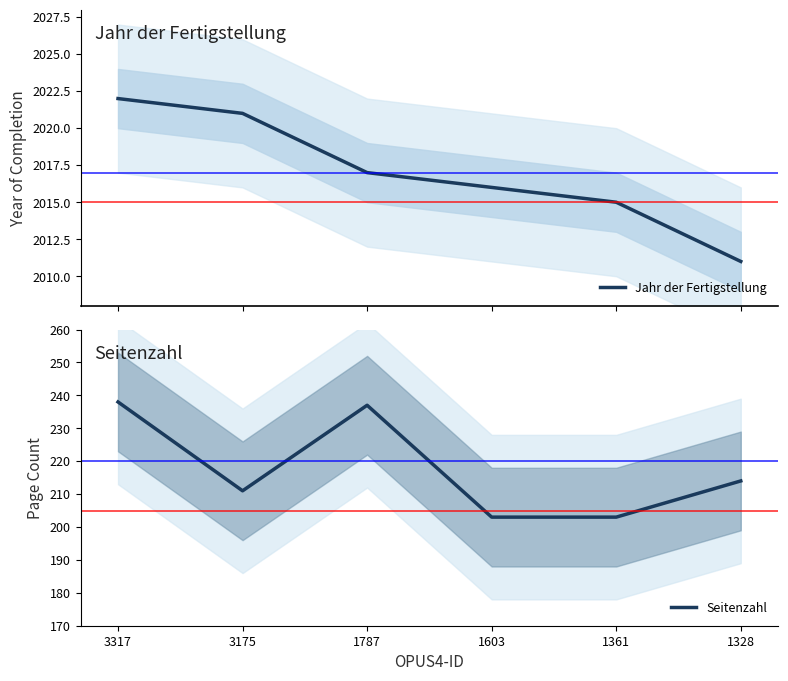

Reading left to right, list all the values displayed in this chart.

Jahr der Fertigstellung: 2022	2021	2017	2016	2015	2011
Seitenzahl: 238	211	237	203	203	214